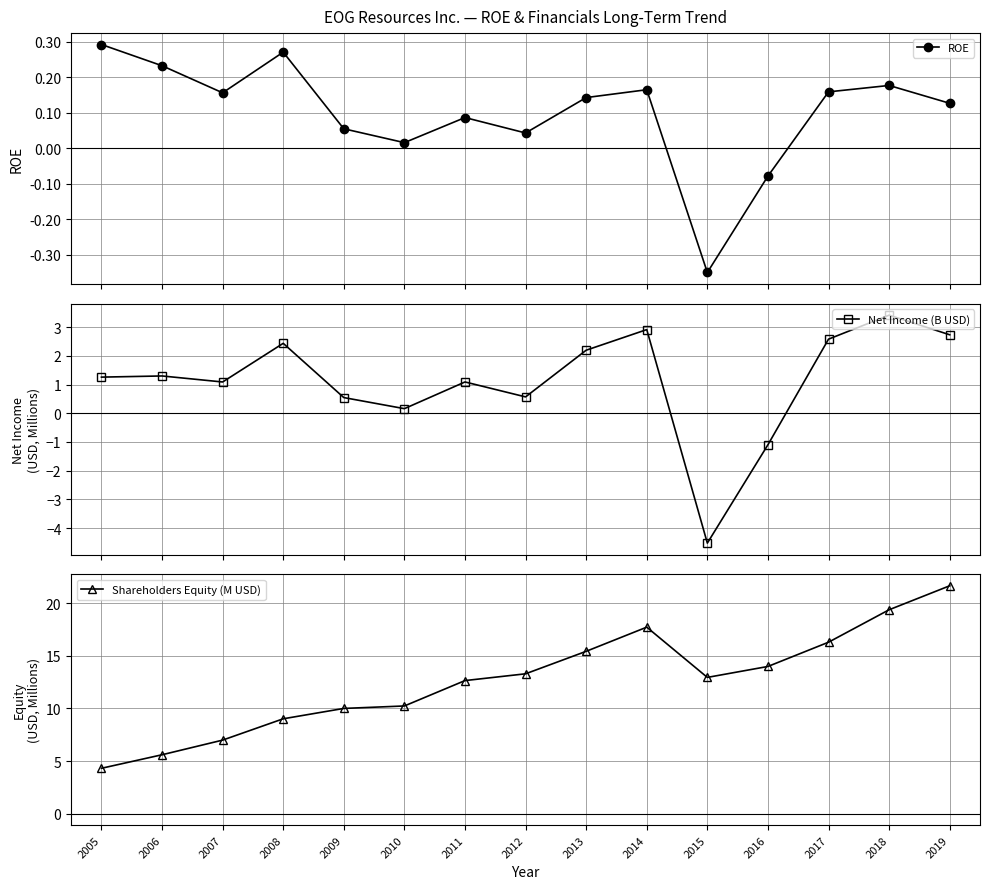

Which series has the largest total across all categories?

Shareholders Equity (M USD)